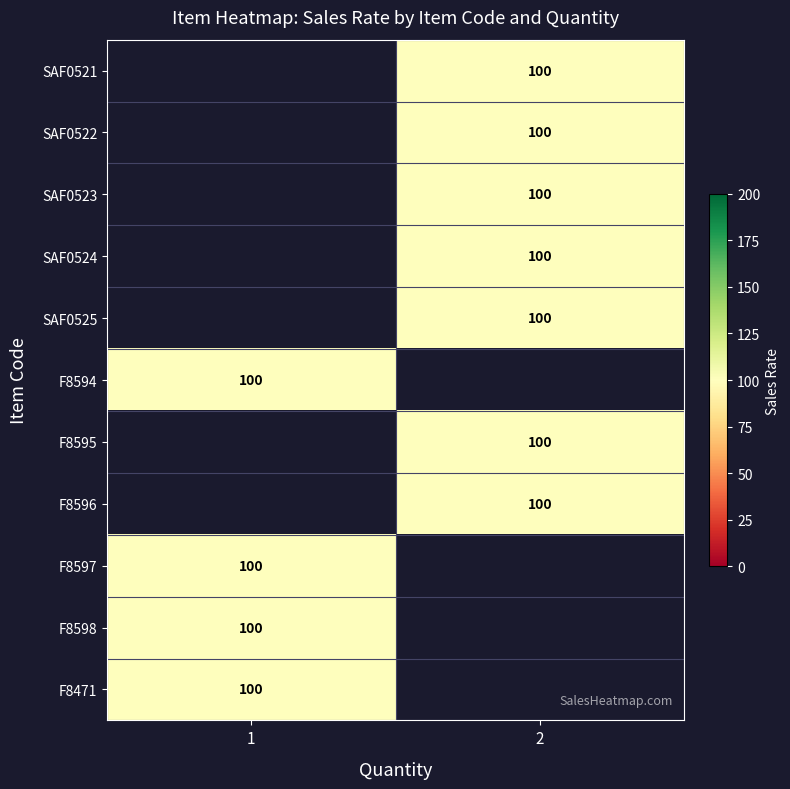

How many values in row_2 are above zero?

1